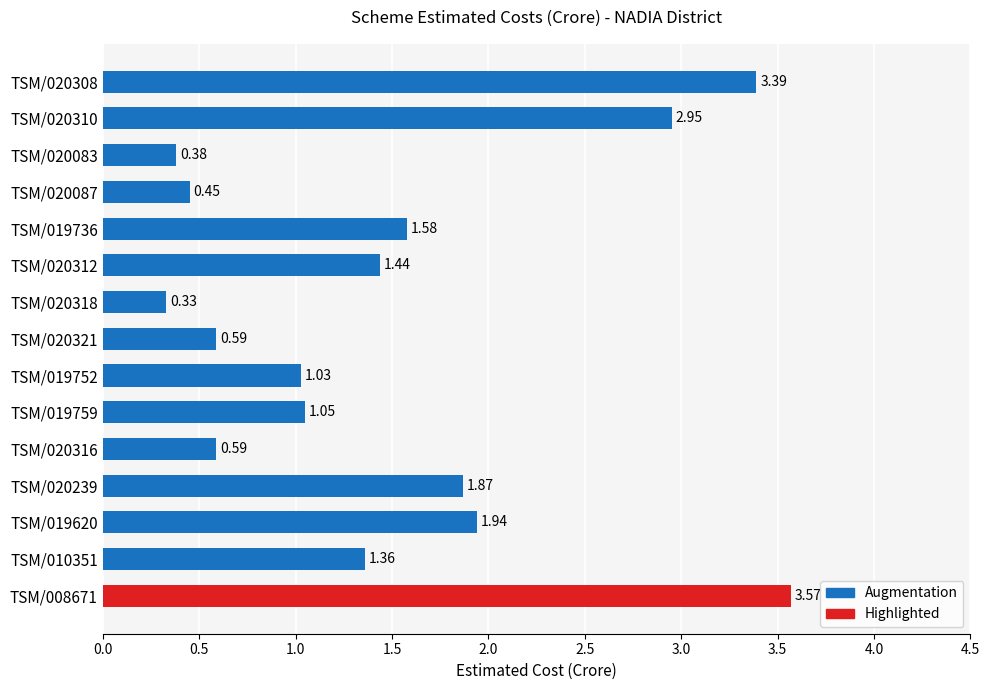

What is the average value?

1.5